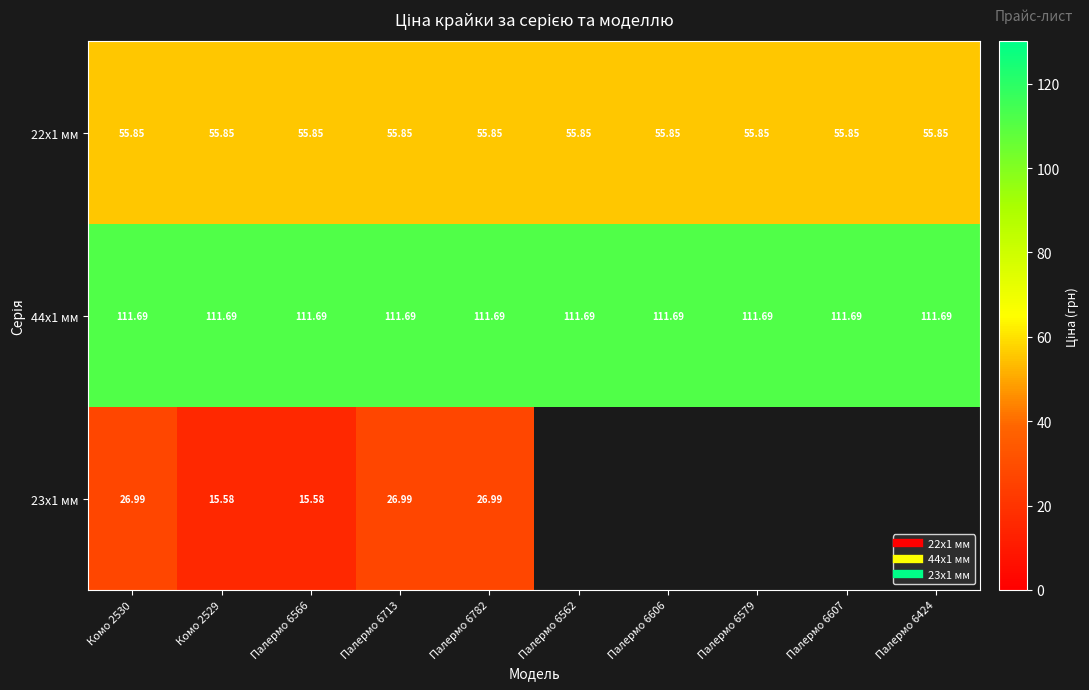

Is the value of 22x1 мм at Палермо 6782 greater than the value of 23x1 мм at Палермо 6579?

No